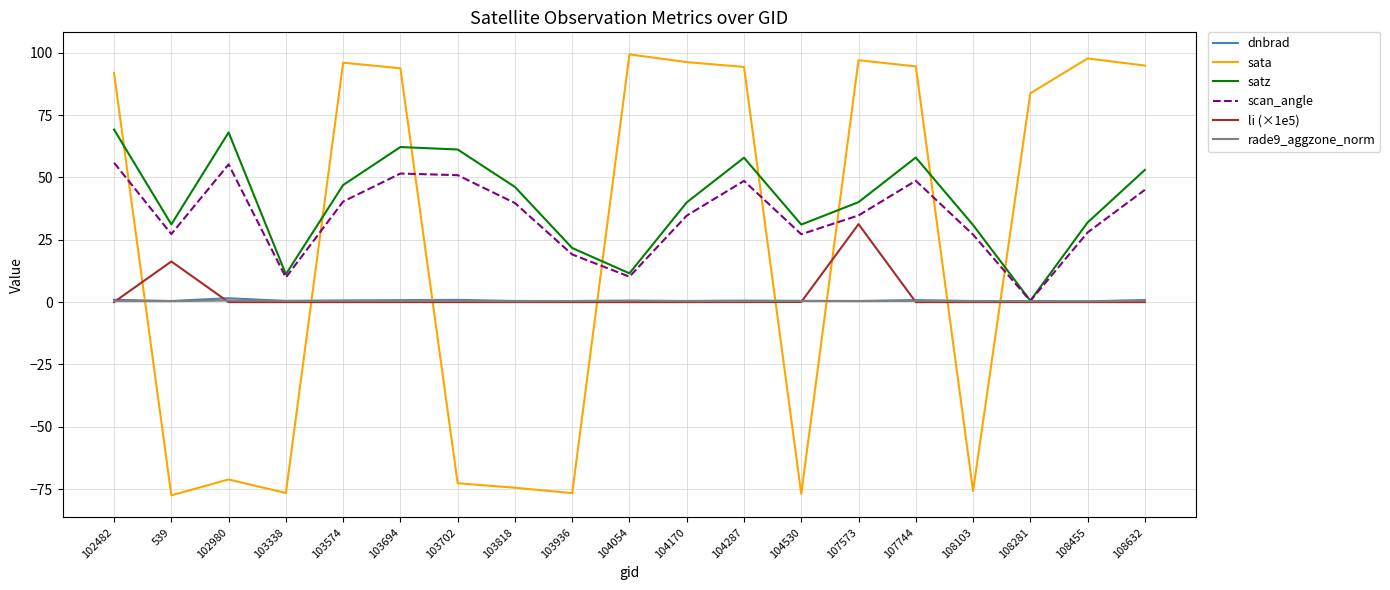

What is the minimum value shown in the chart?

-77.5